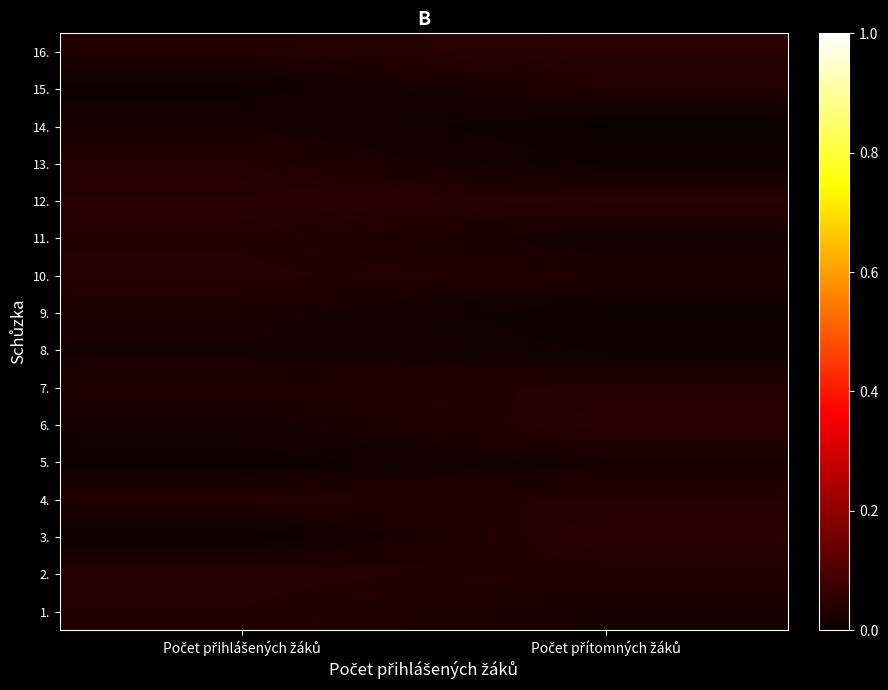

Reading left to right, transcribe all the data shown in this chart.

1.: Počet přihlášených žáků=0.0	Počet přítomných žáků=0.0
2.: Počet přihlášených žáků=0.0	Počet přítomných žáků=0.0
3.: Počet přihlášených žáků=0.0	Počet přítomných žáků=0.0
4.: Počet přihlášených žáků=0.0	Počet přítomných žáků=0.0
5.: Počet přihlášených žáků=0.0	Počet přítomných žáků=0.0
6.: Počet přihlášených žáků=0.0	Počet přítomných žáků=0.0
7.: Počet přihlášených žáků=0.0	Počet přítomných žáků=0.0
8.: Počet přihlášených žáků=0.0	Počet přítomných žáků=0.0
9.: Počet přihlášených žáků=0.0	Počet přítomných žáků=0.0
10.: Počet přihlášených žáků=0.0	Počet přítomných žáků=0.0
11.: Počet přihlášených žáků=0.0	Počet přítomných žáků=0.0
12.: Počet přihlášených žáků=0.0	Počet přítomných žáků=0.0
13.: Počet přihlášených žáků=0.0	Počet přítomných žáků=0.0
14.: Počet přihlášených žáků=0.0	Počet přítomných žáků=0.0
15.: Počet přihlášených žáků=0.0	Počet přítomných žáků=0.0
16.: Počet přihlášených žáků=0.0	Počet přítomných žáků=0.0